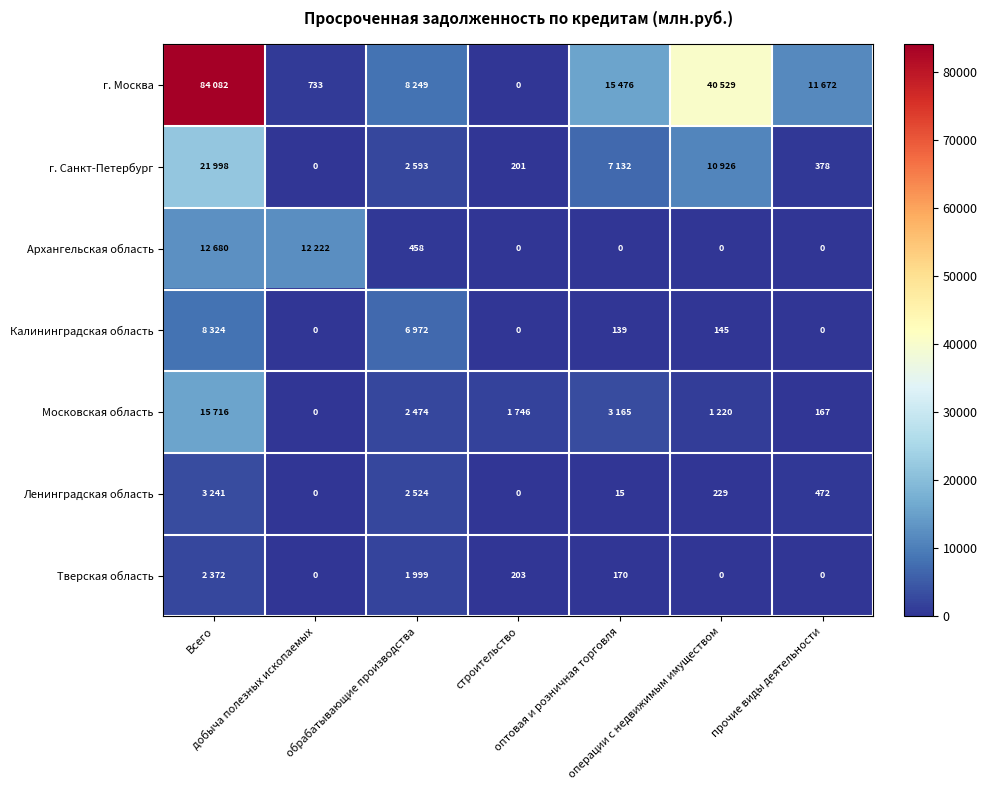

At which category is the sum across all series the highest?

Всего